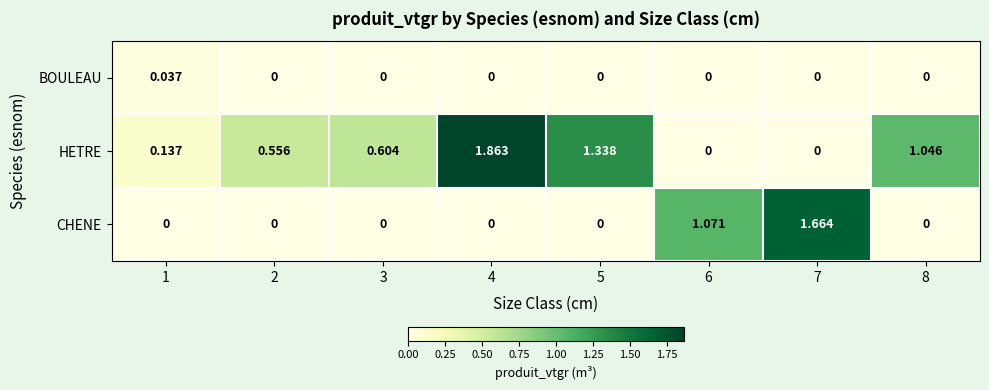

Which label corresponds to the largest value in the chart?

4